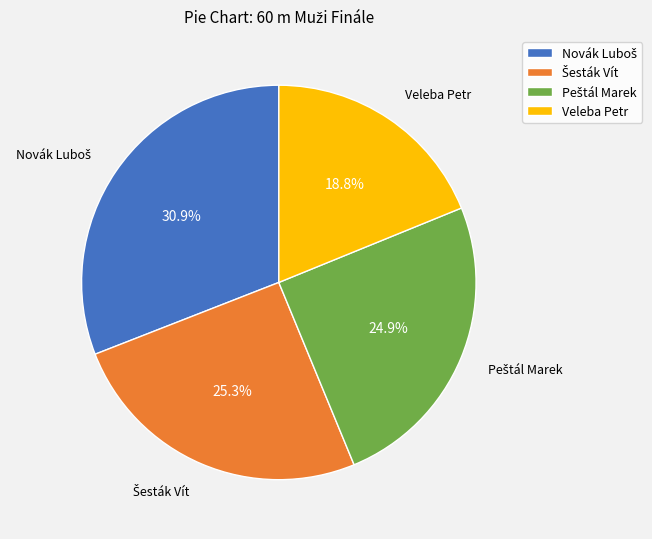

Which category has the smallest portion of the pie?

Veleba Petr